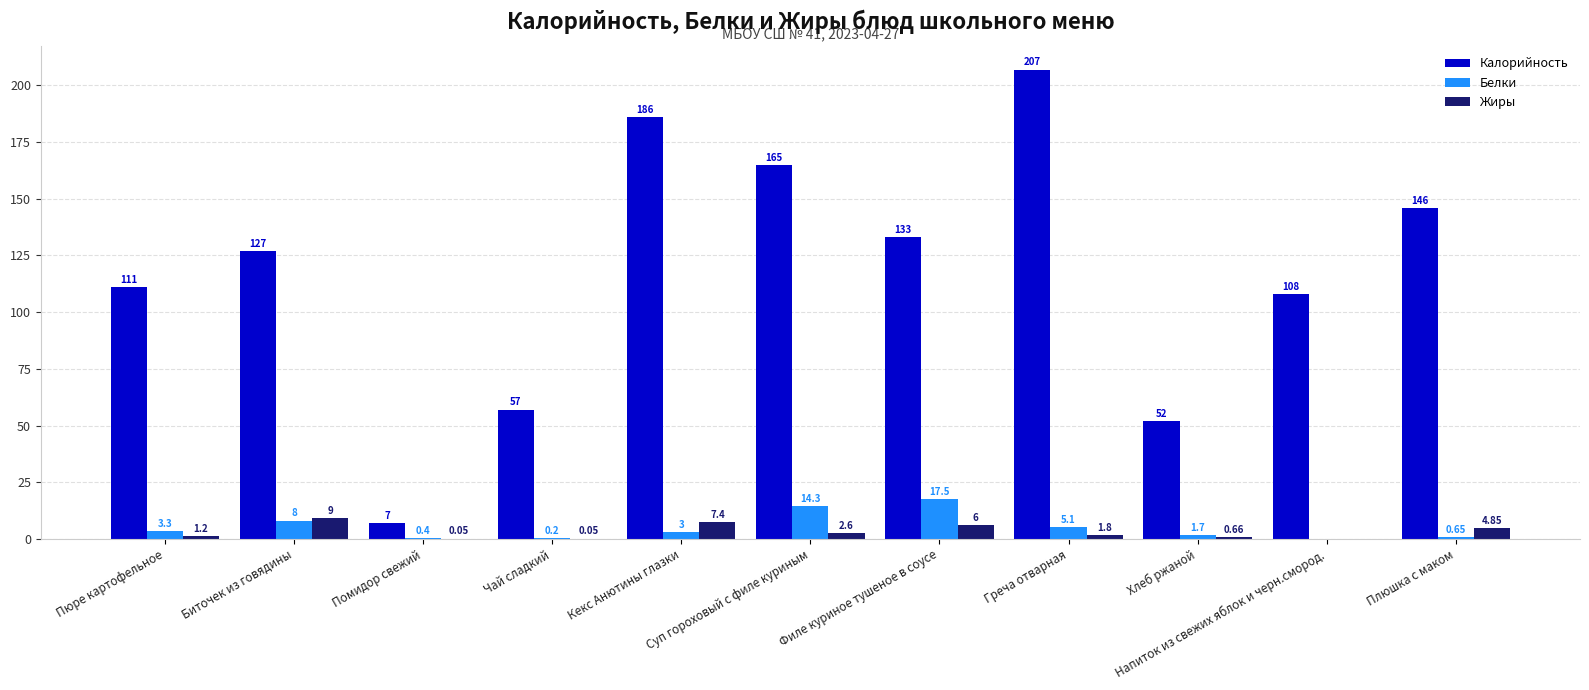

How many categories are shown in the chart?

11